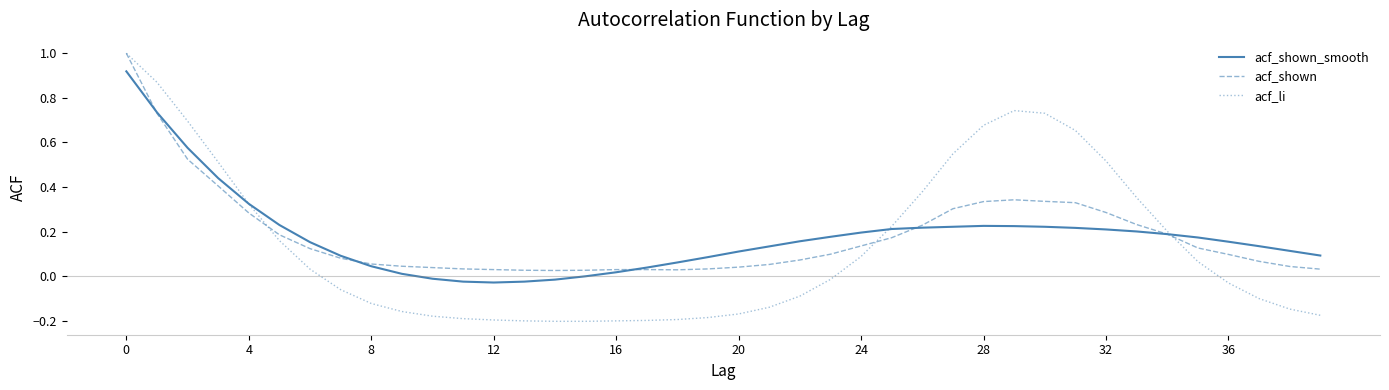

Which series has the largest range (max minus min)?

acf_li